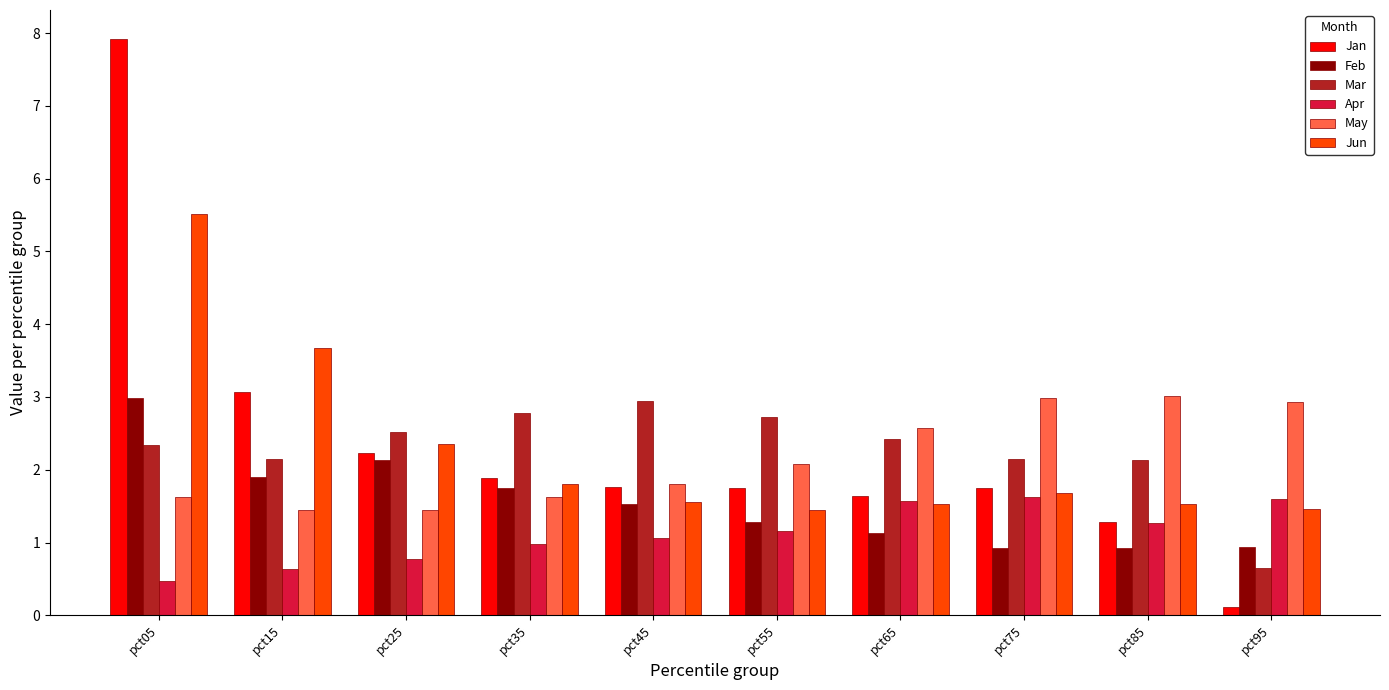

Which series has the widest spread of values?

Jan